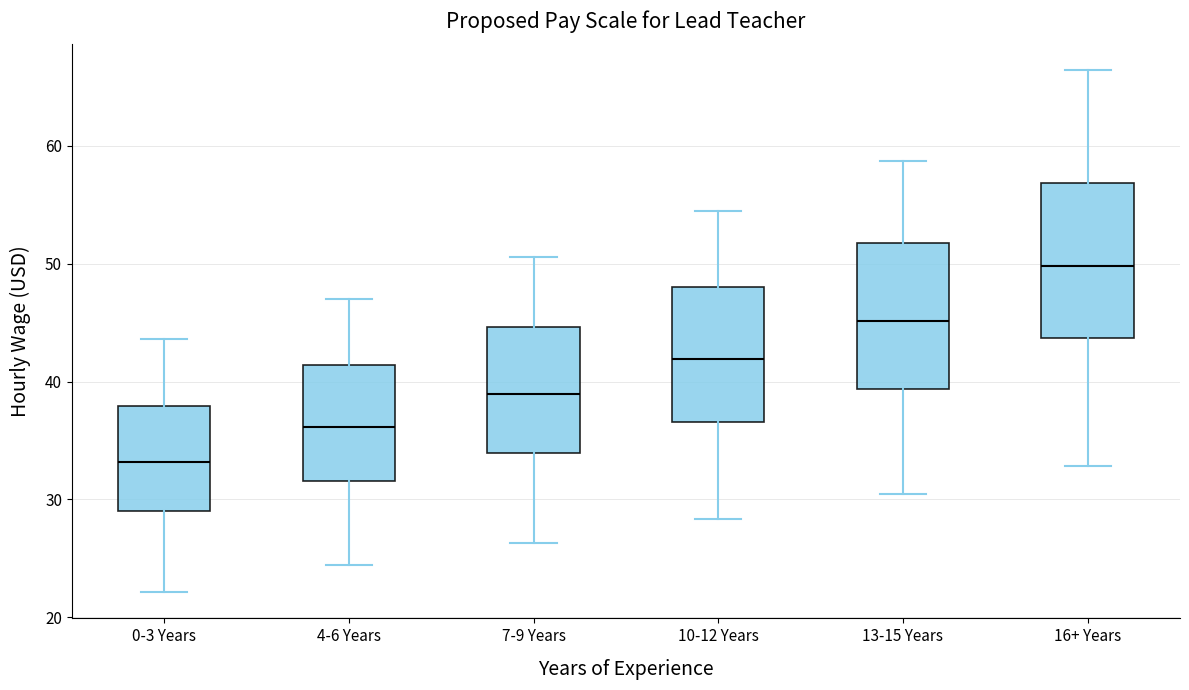

Reading left to right, transcribe this box plot: for each box, give where its median line is, the range the box spans, and where its two whiskers end, as read against the y-axis. The values are not printed on the chart, so give them approximately, as read against the axis.

0-3 Years: median 33, box 29 to 38, whiskers 22 to 44
4-6 Years: median 36, box 32 to 41, whiskers 24 to 47
7-9 Years: median 39, box 34 to 45, whiskers 26 to 51
10-12 Years: median 42, box 37 to 48, whiskers 28 to 55
13-15 Years: median 45, box 39 to 52, whiskers 30 to 59
16+ Years: median 50, box 44 to 57, whiskers 33 to 66